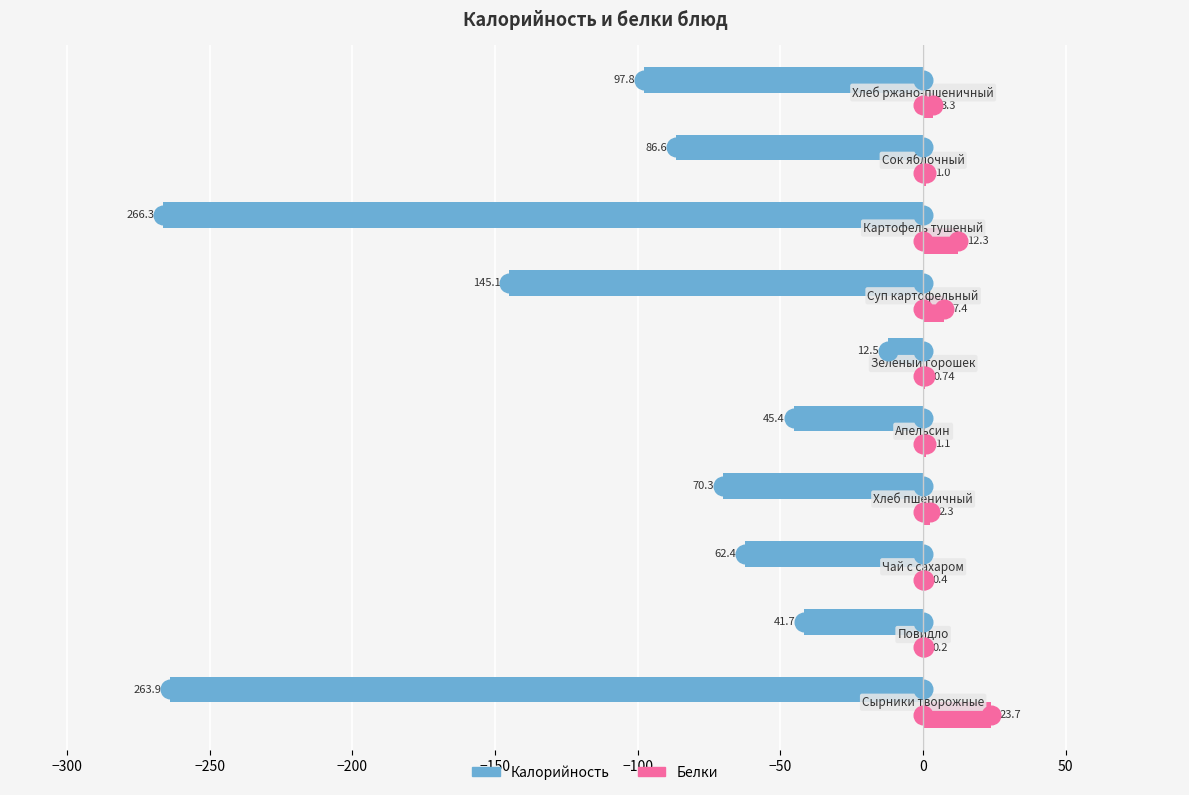

What are all the series names shown in the legend?

Калорийность, Белки